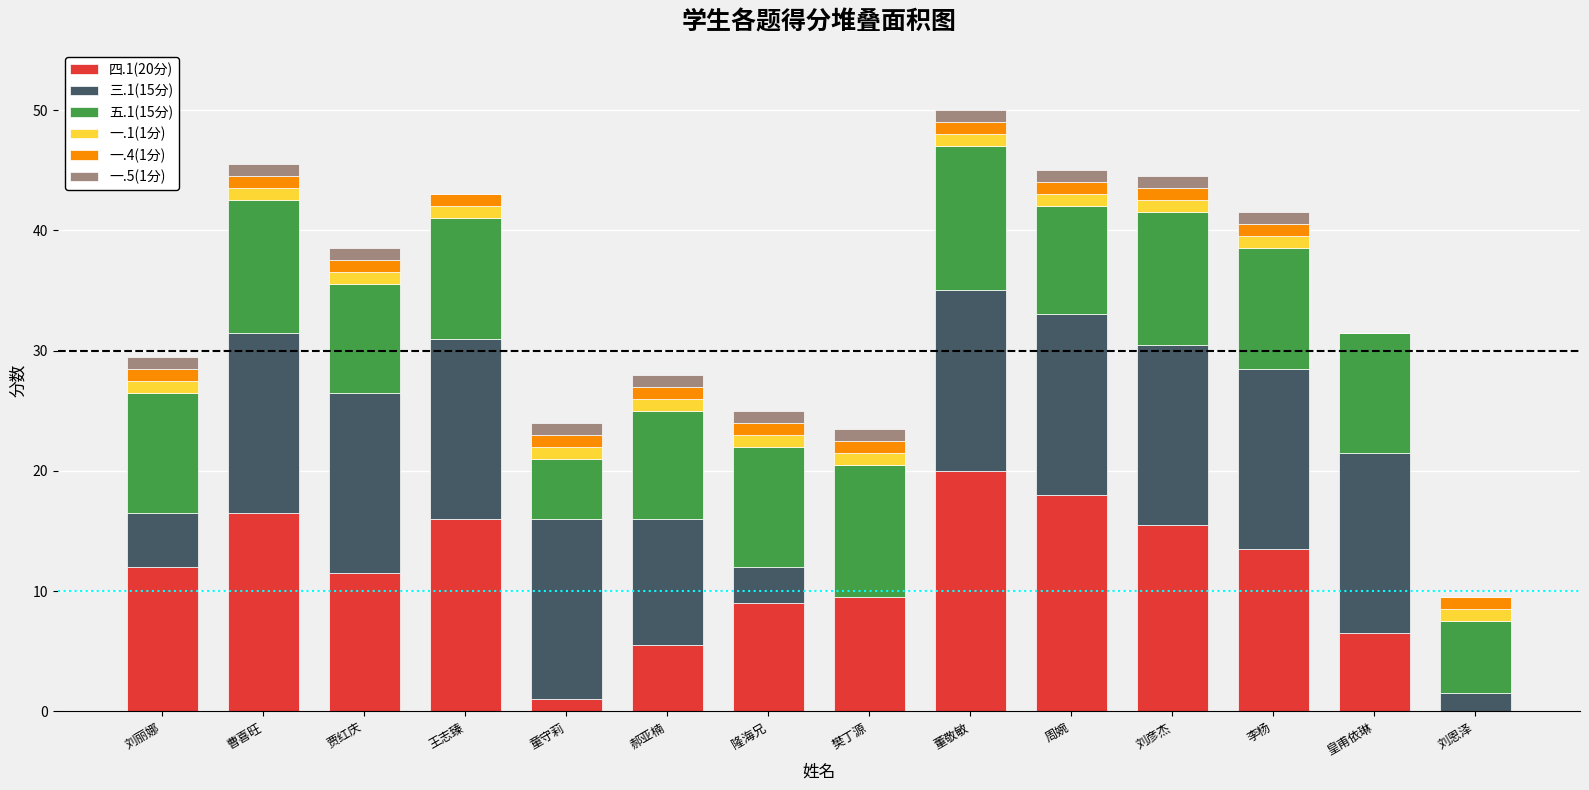

Are the bars horizontal?

No